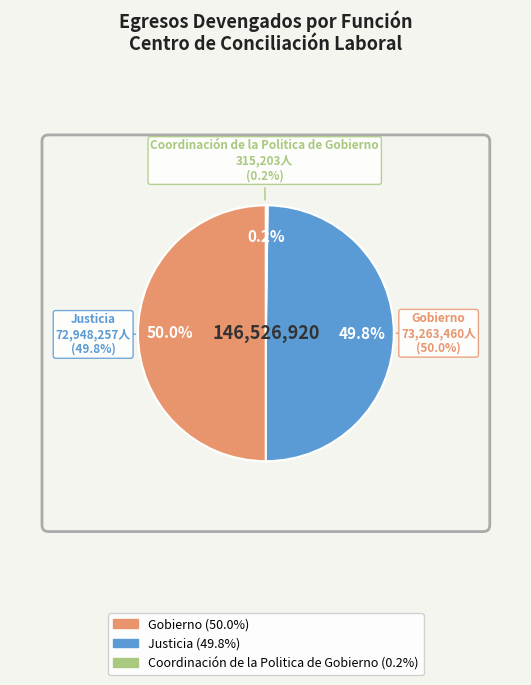

Between Justicia and Gobierno, which is larger?

Gobierno